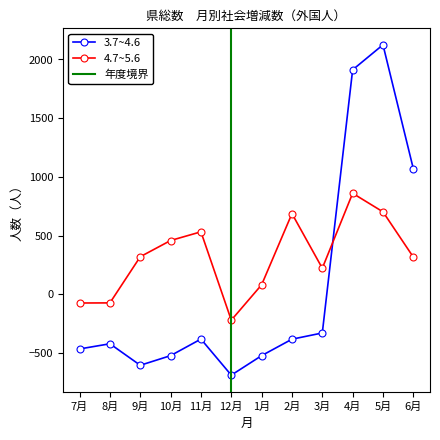

Is this an area chart (filled region under the line)?

No